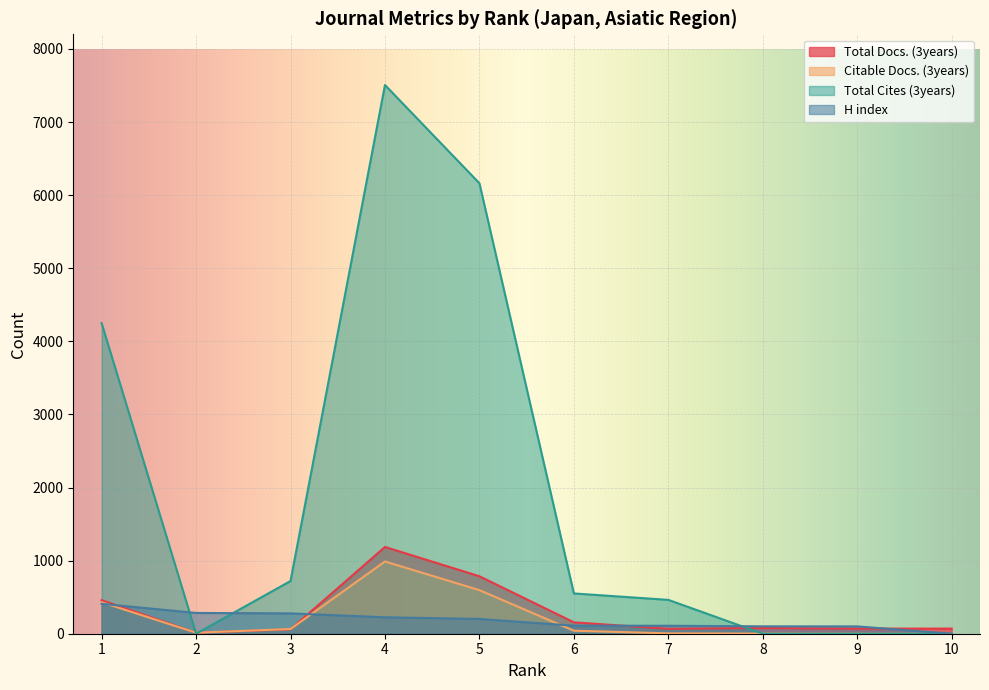

Which series has the largest total across all categories?

Total Cites (3years)